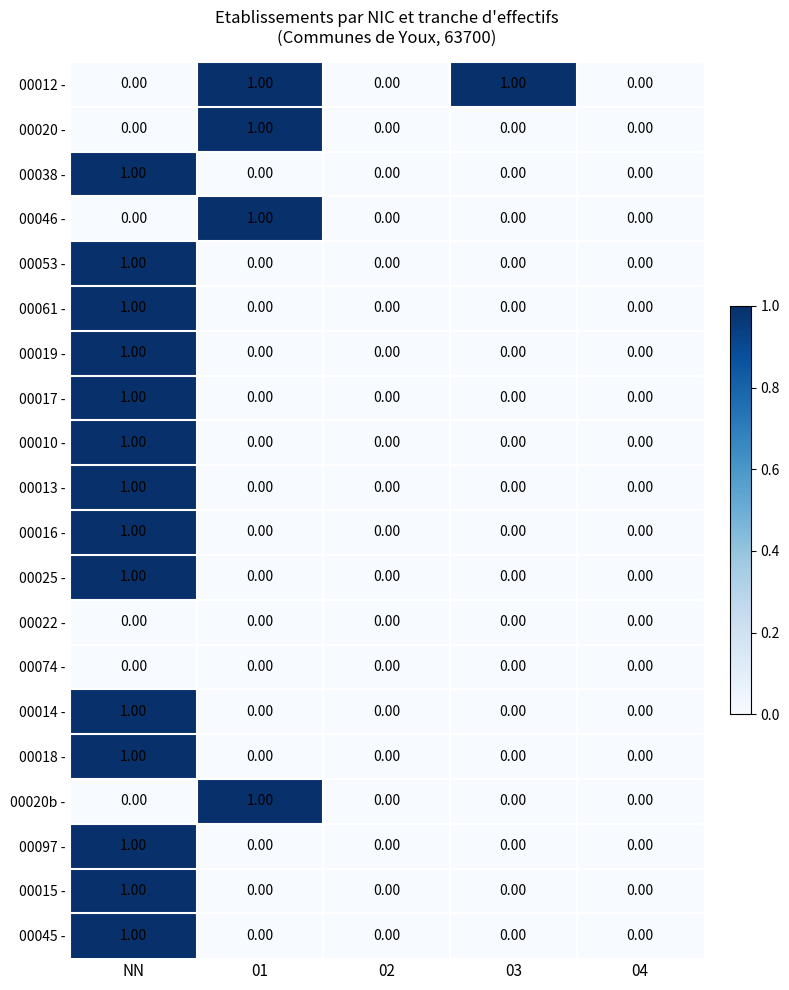

Which series changed the most between 03 and 04?

00012 -